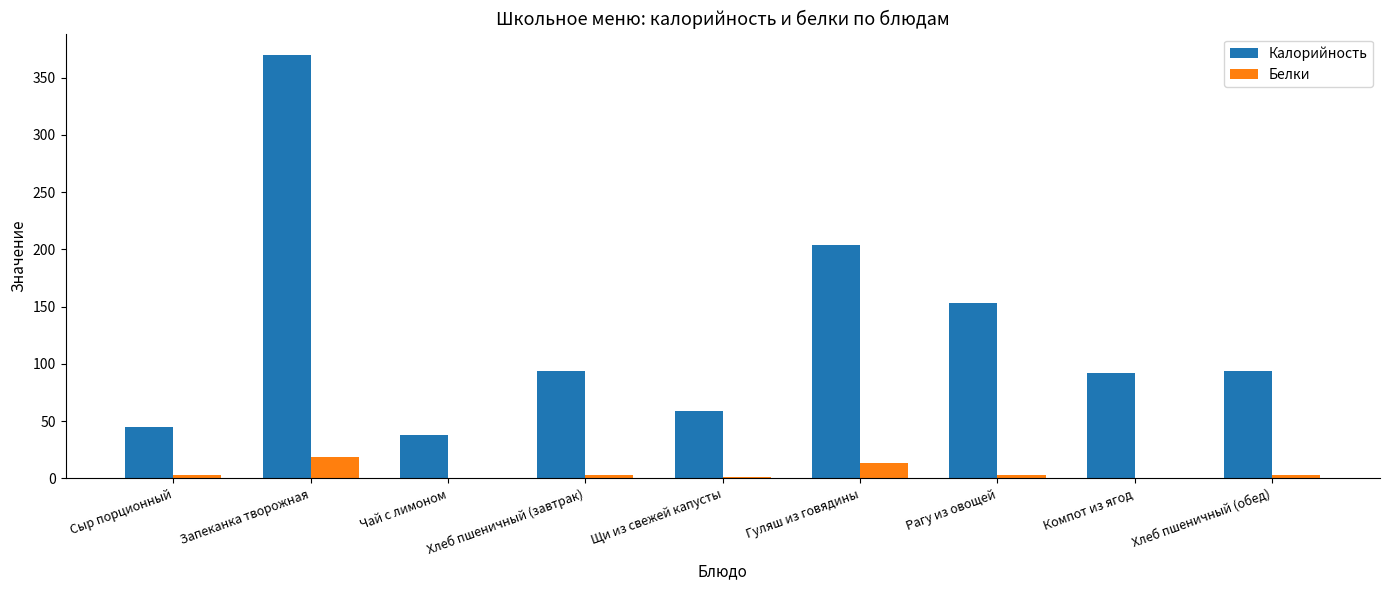

The value of Калорийность at Компот из ягод is 92.0. True or false?

True